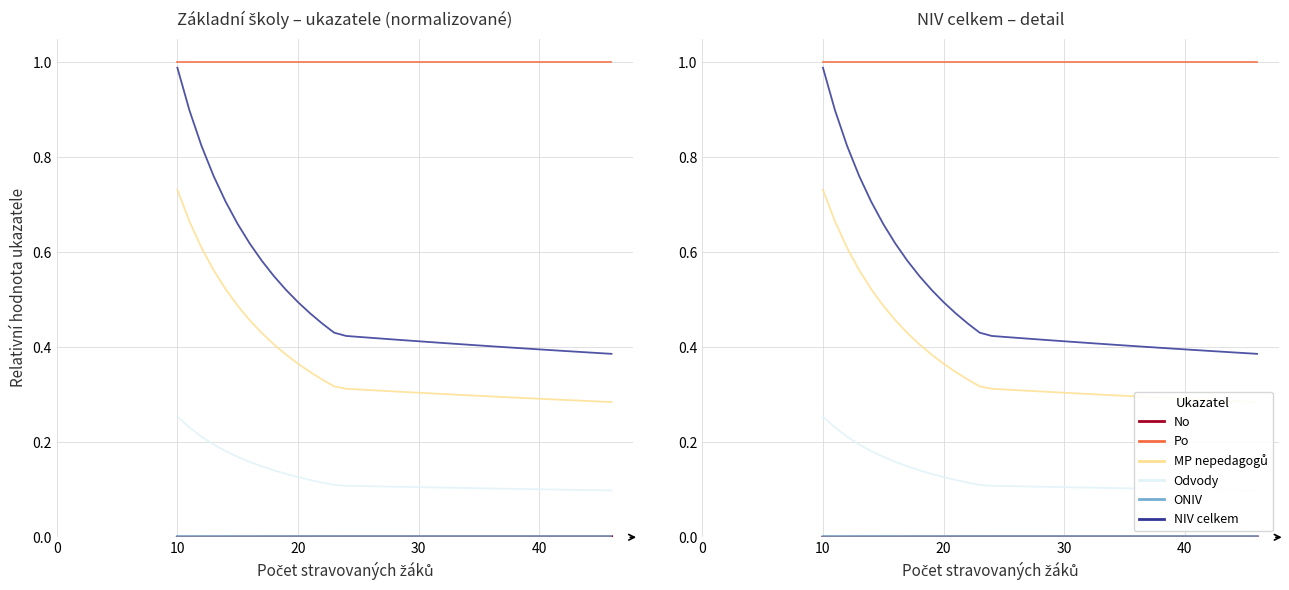

Which series has the widest spread of values?

NIV celkem